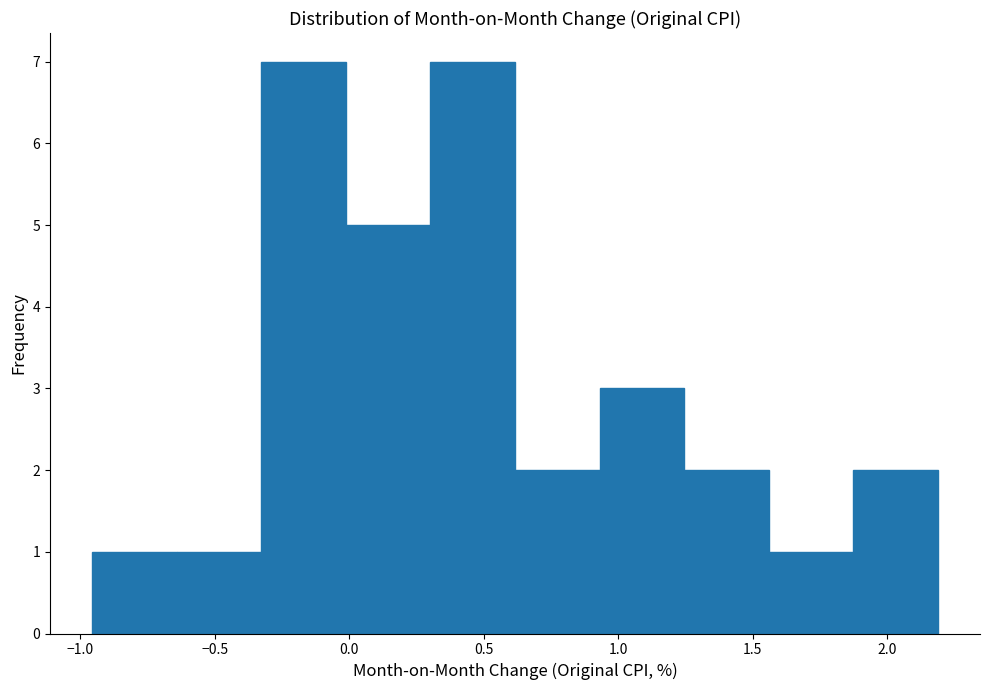

Reading left to right, transcribe this chart: for each bar, give the range it covers on the x-axis and its height. Neither the bar edges nor the heights are printed on the chart, so give them approximately, as read against the axes.

-0.95 to -0.65: 1
-0.65 to -0.35: 1
-0.35 to 0.00: 7
0.00 to 0.30: 5
0.30 to 0.60: 7
0.60 to 0.95: 2
0.95 to 1.25: 3
1.25 to 1.55: 2
1.55 to 1.85: 1
1.85 to 2.20: 2